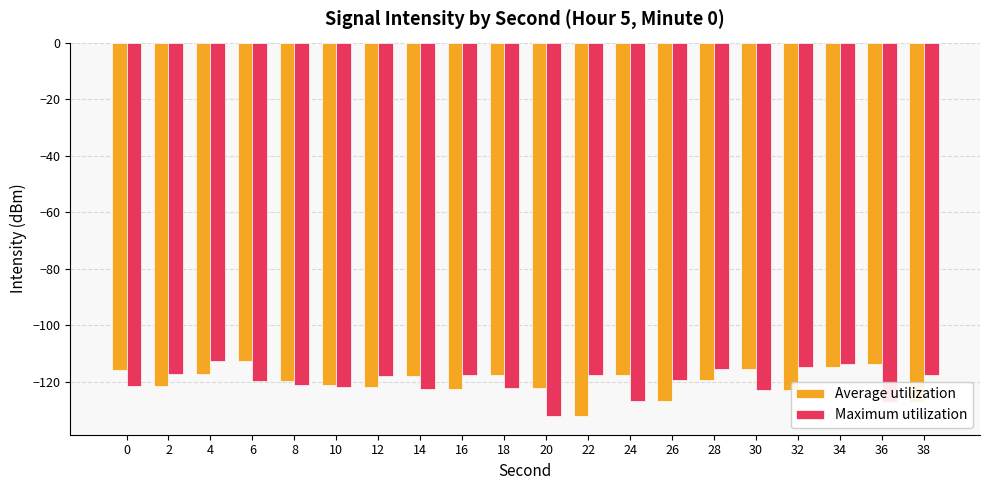

At how many categories does at least one series exceed -125?

20